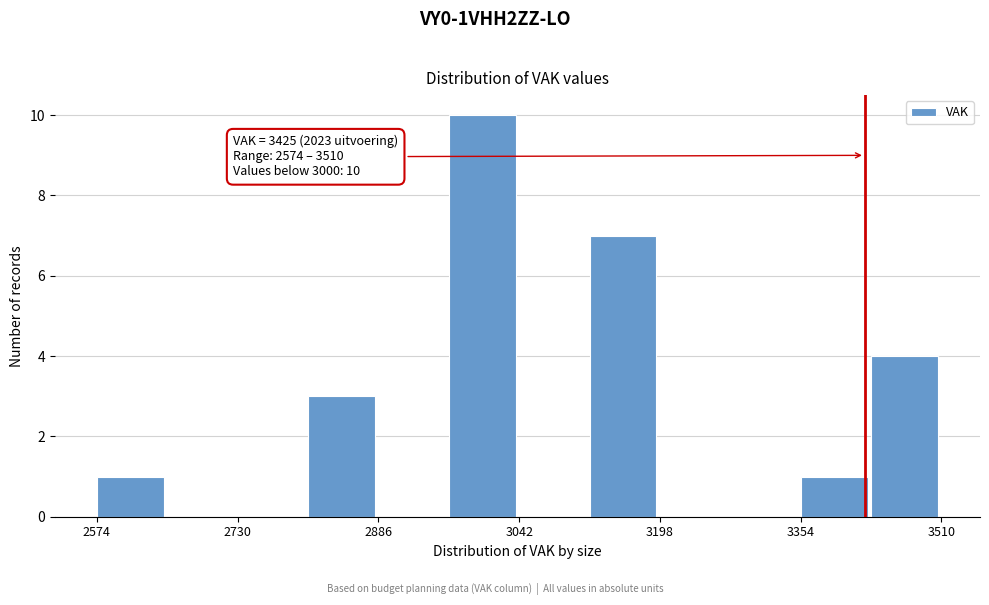

Around what value on the x-axis is the tallest bar? Give the approximate position of its centre, as read against the axis.

3000